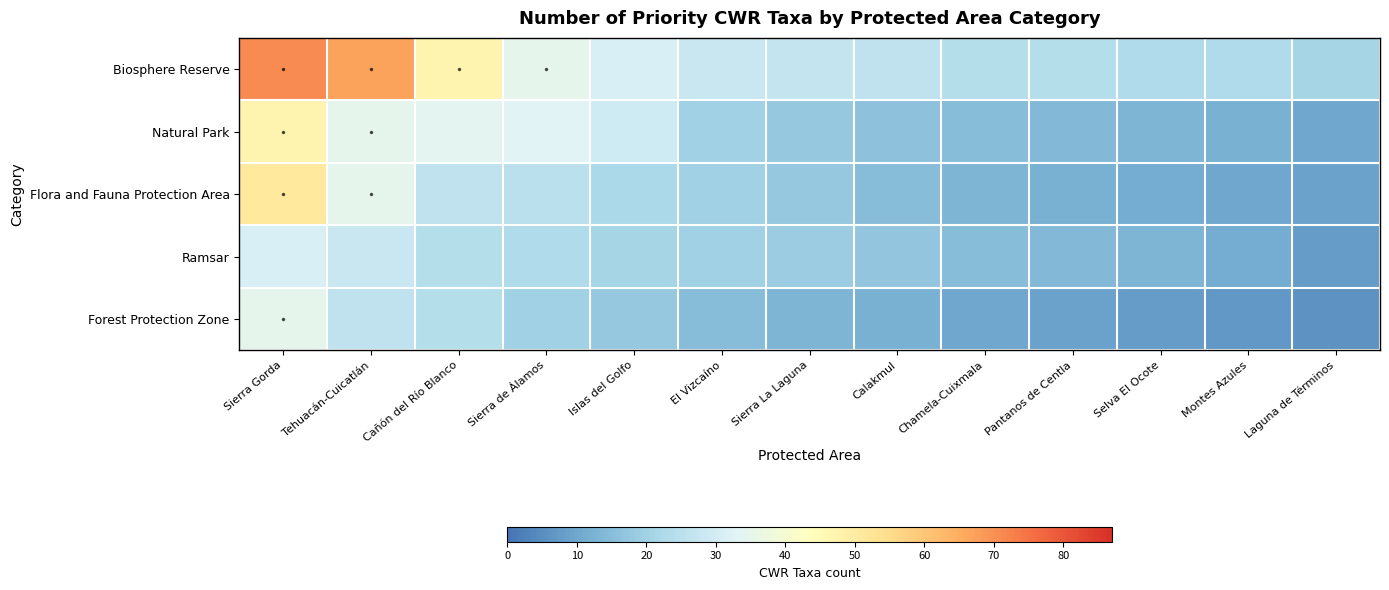

How many categories are shown in the chart?

13